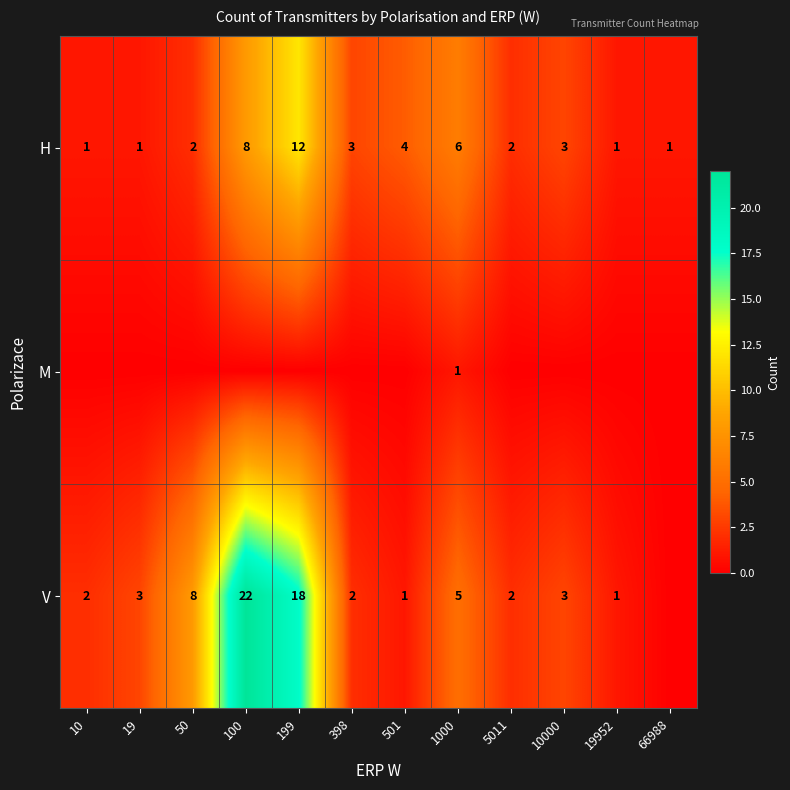

What is the difference between the maximum and minimum values in the H series?

11